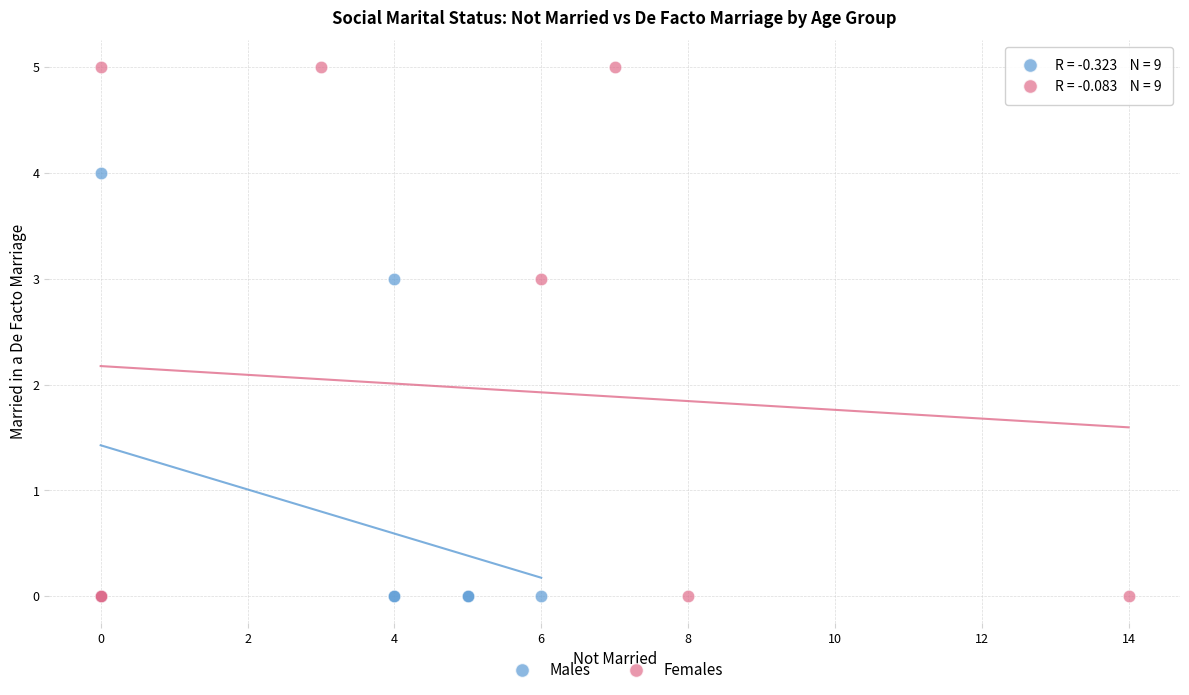

Which series has the largest Y range (max minus min)?

Females